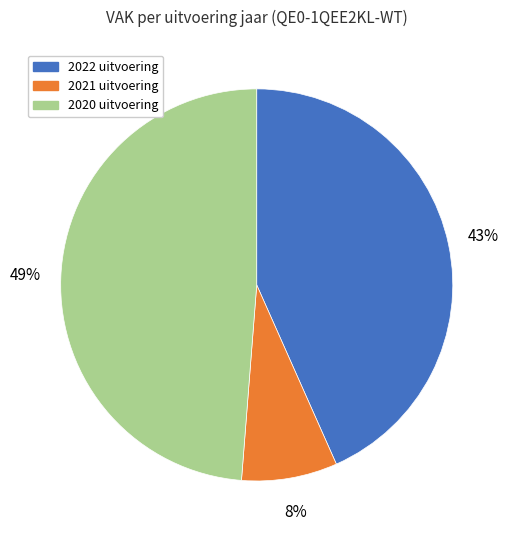

To the nearest percent, what percentage of the pie is 2022 uitvoering?

43%